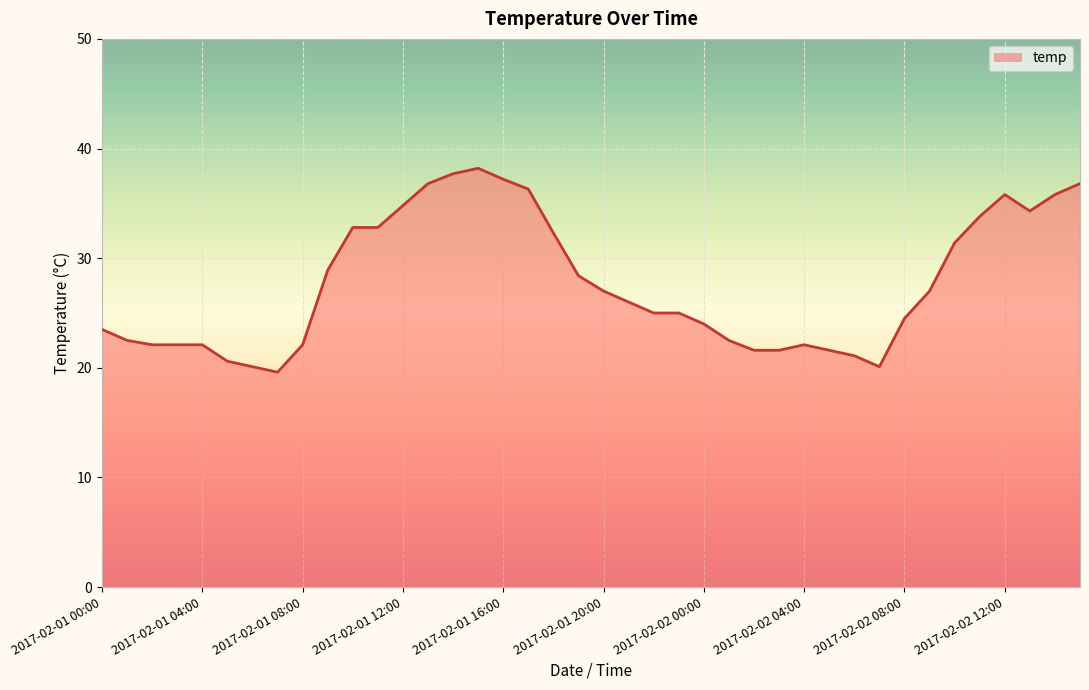

Which label corresponds to the largest value in the chart?

2017-02-01 15:00